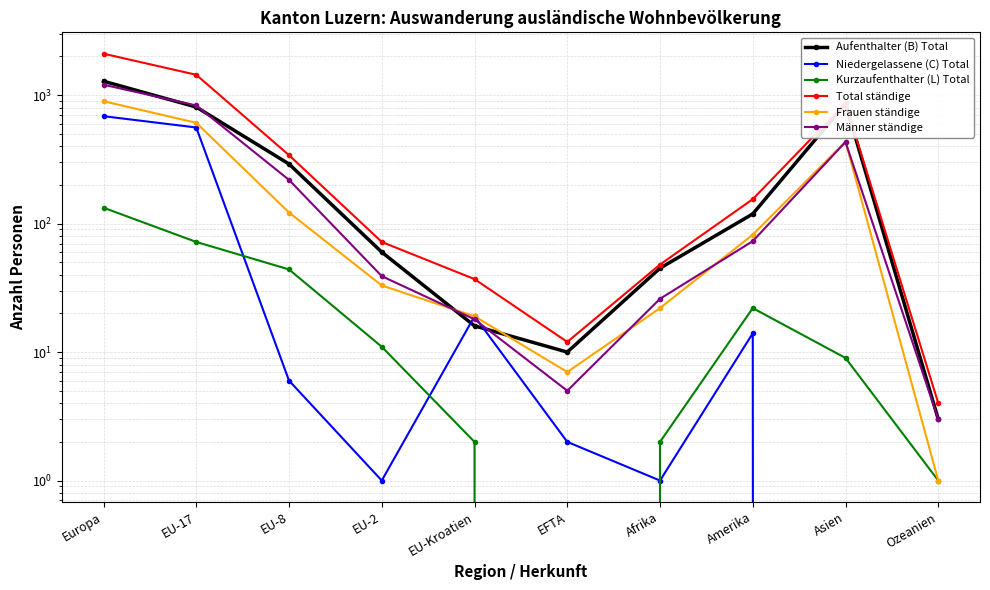

Read the Frauen ständige value at Europa, to the nearest 10.

900